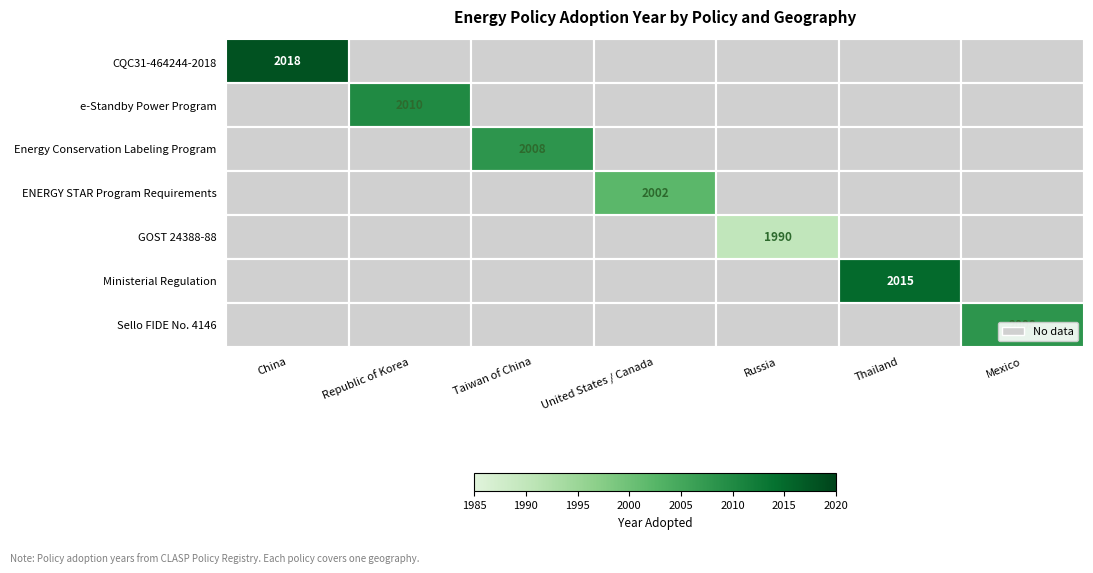

At how many categories does at least one series exceed 1990?

6